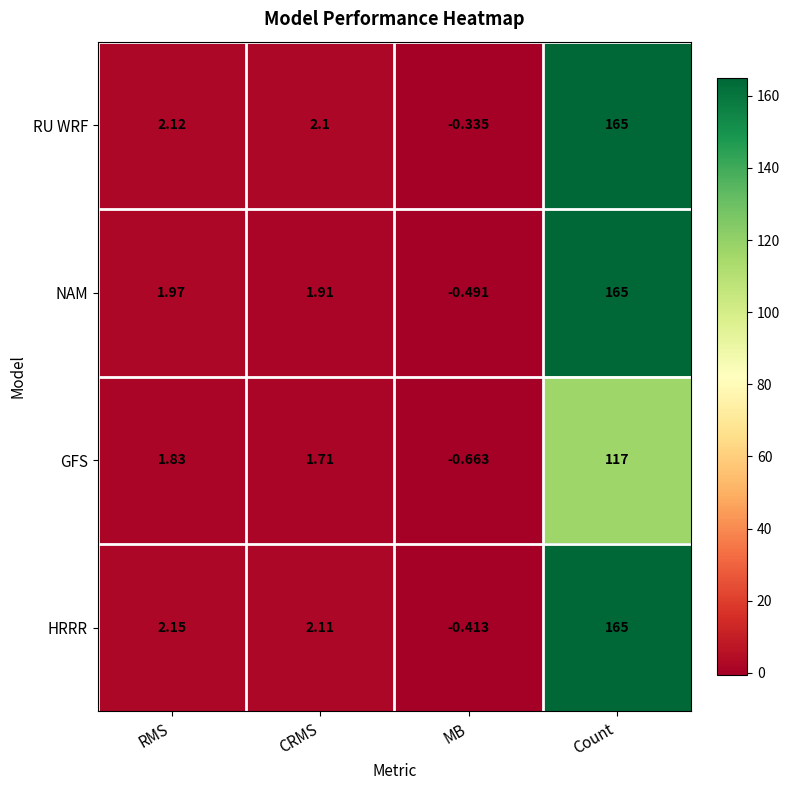

Which category has the lowest value in the HRRR series?

MB